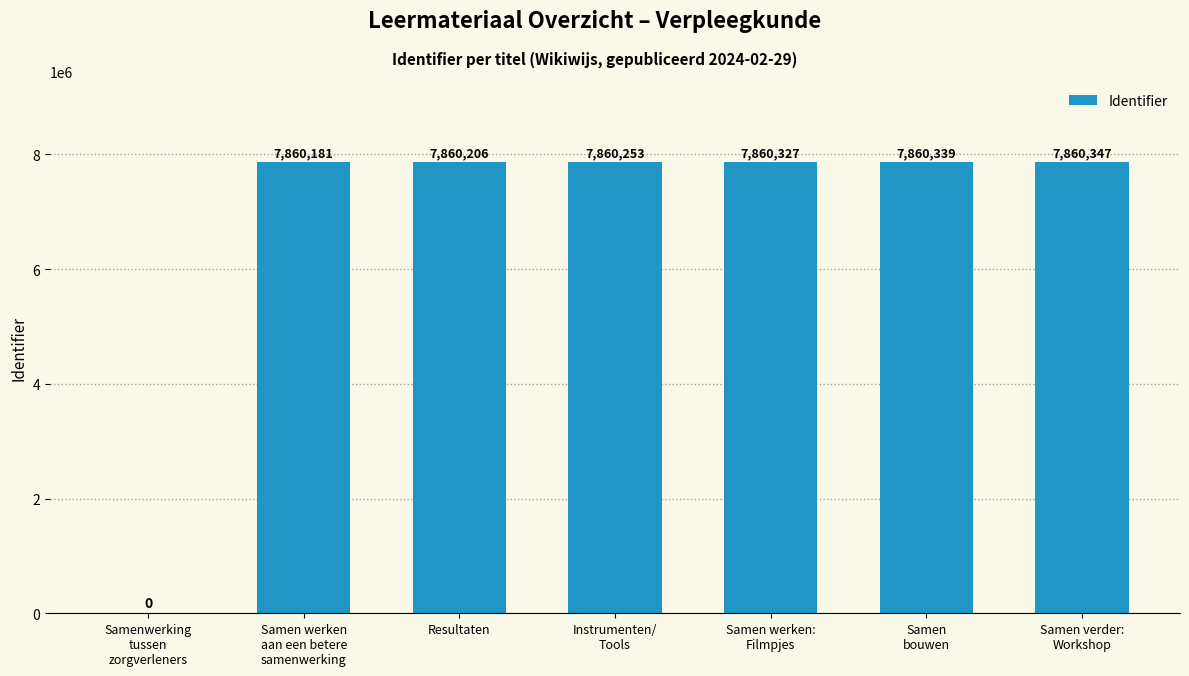

How many positive values are there?

6